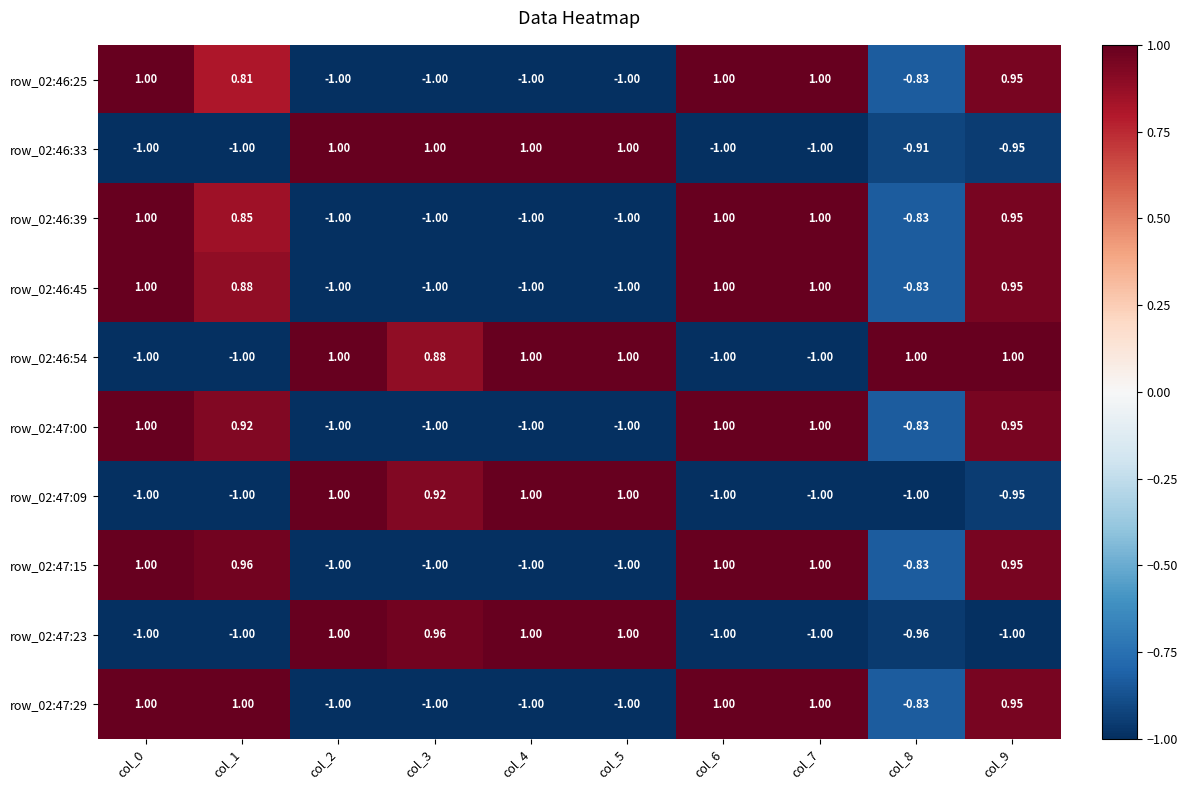

How many positive values does the row_02:46:45 series have?

5